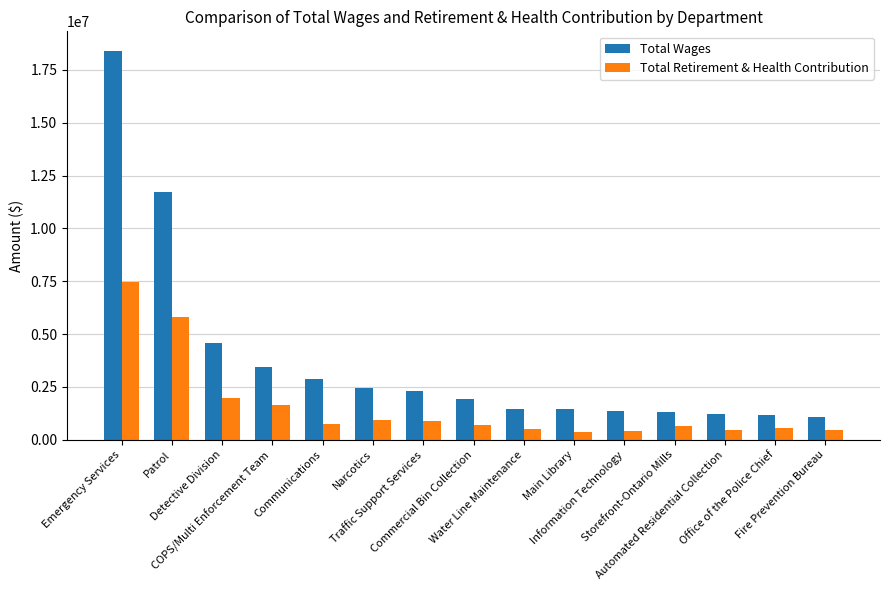

How many bars are there in total?

30